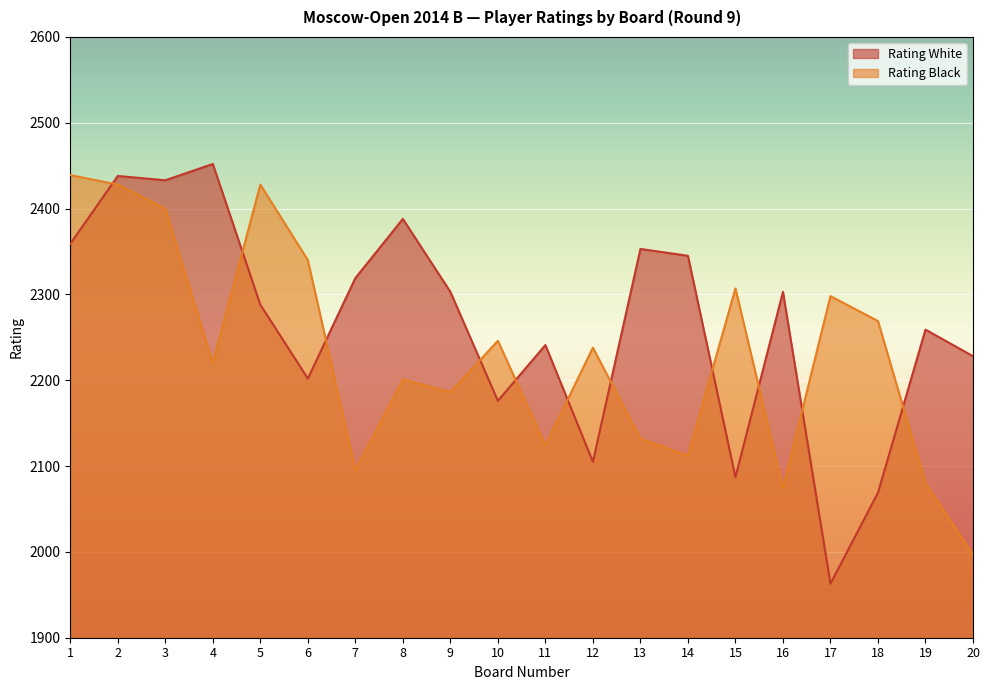

The Rating Black series shows 1087 at 10. True or false?

False